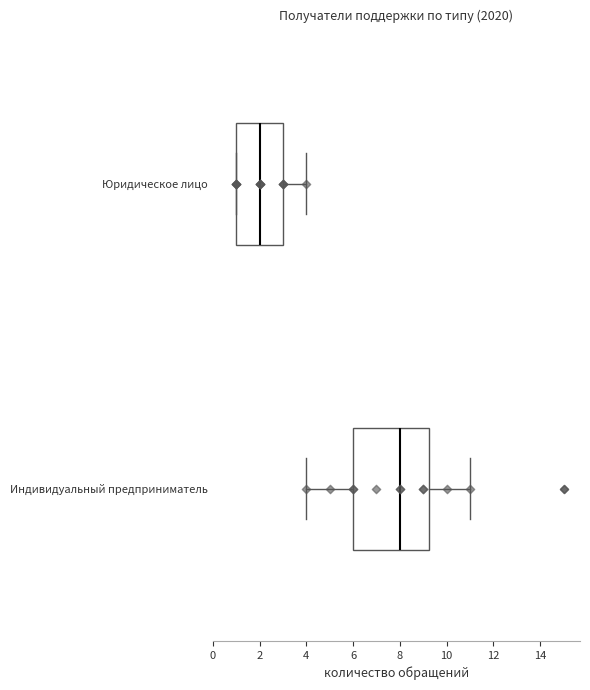

Where does the median line of the box for Индивидуальный предприниматель sit on the x-axis? The values are not printed on the chart, so give them approximately, as read against the axis.

8.0